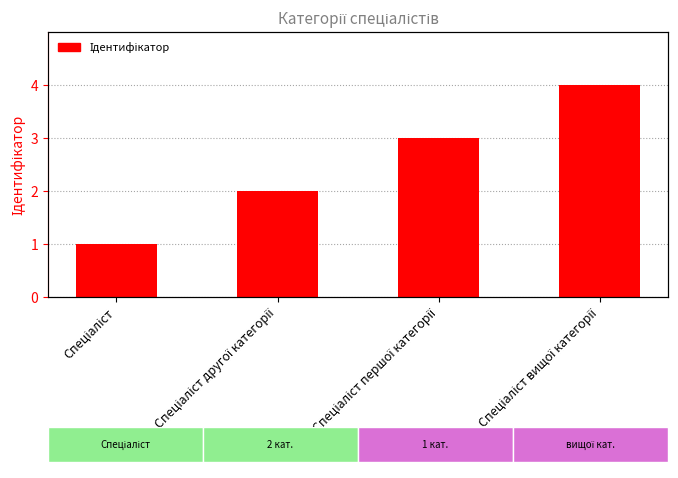

How many categories are shown in the chart?

4